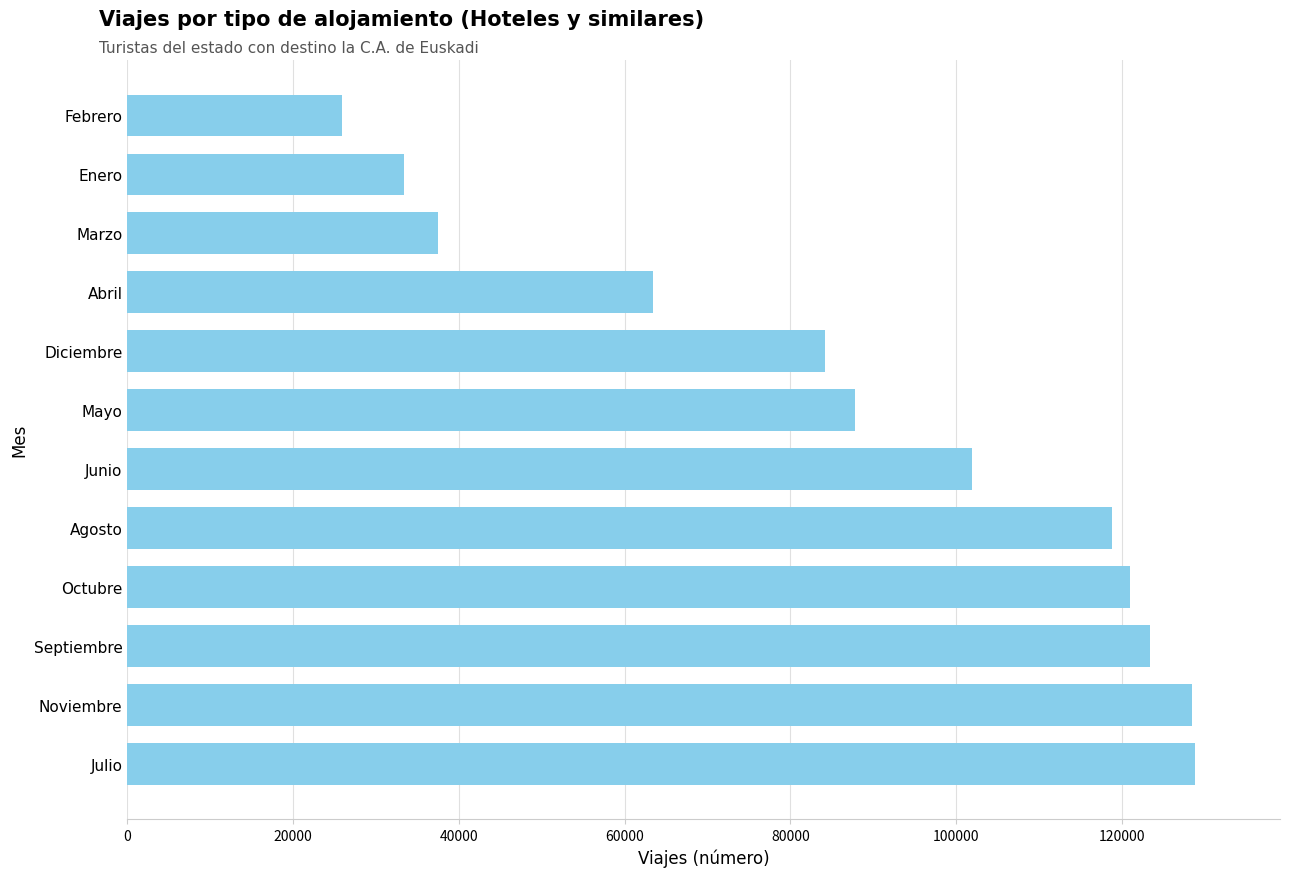

Count the number of data series in this chart.

1